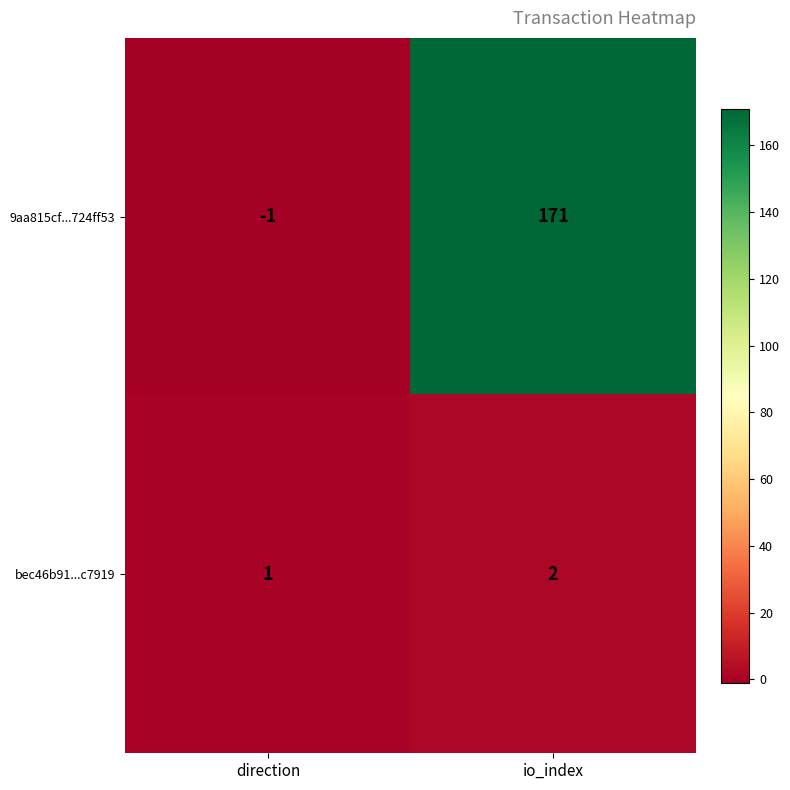

Reading right to left, transcribe all the data shown in this chart.

9aa815cf...724ff53: io_index=171	direction=-1
bec46b91...c7919: io_index=2	direction=1